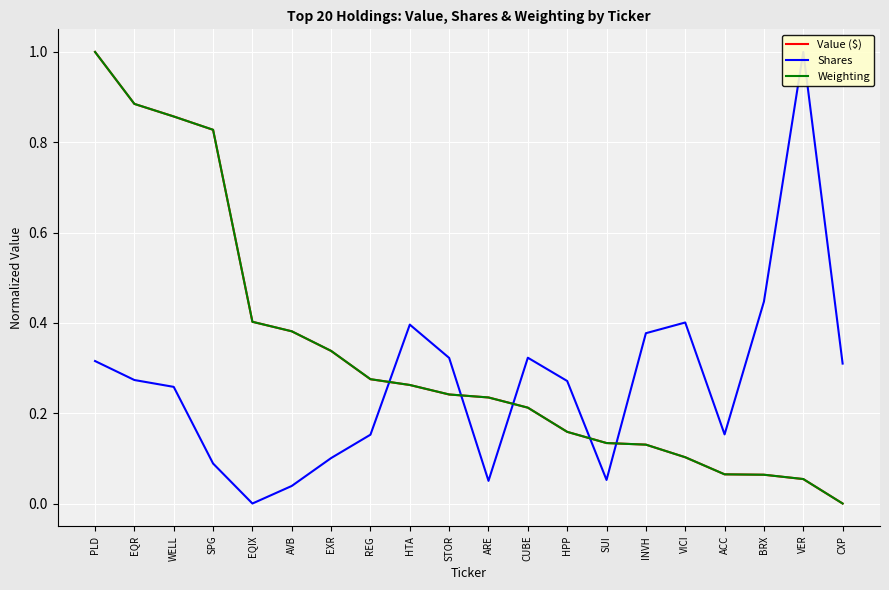

What are all the series names shown in the legend?

Value ($), Shares, Weighting